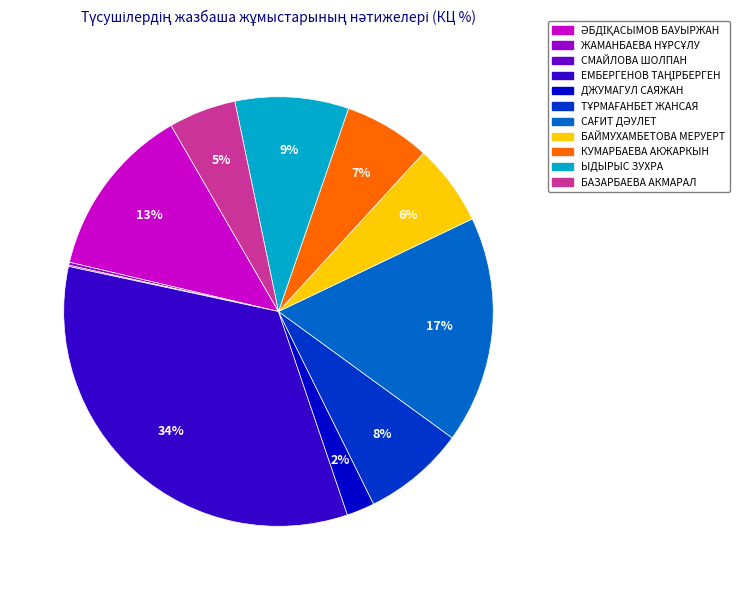

What percentage is the ДЖУМАГУЛ САЯЖАН slice, to the nearest percent?

2%